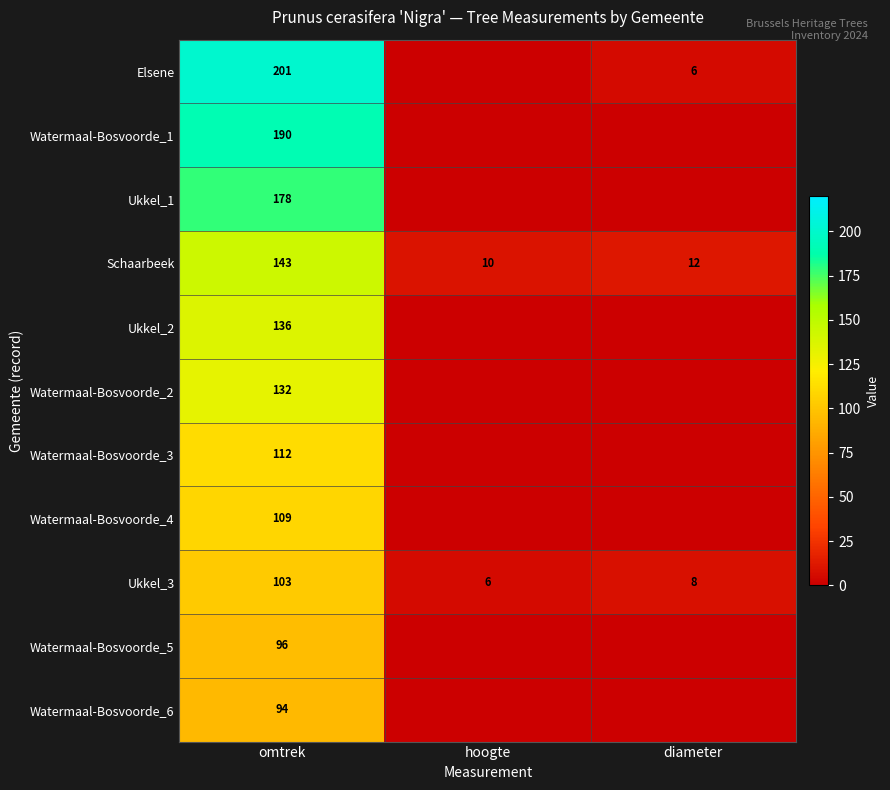

At which label does Schaarbeek first exceed 12?

omtrek